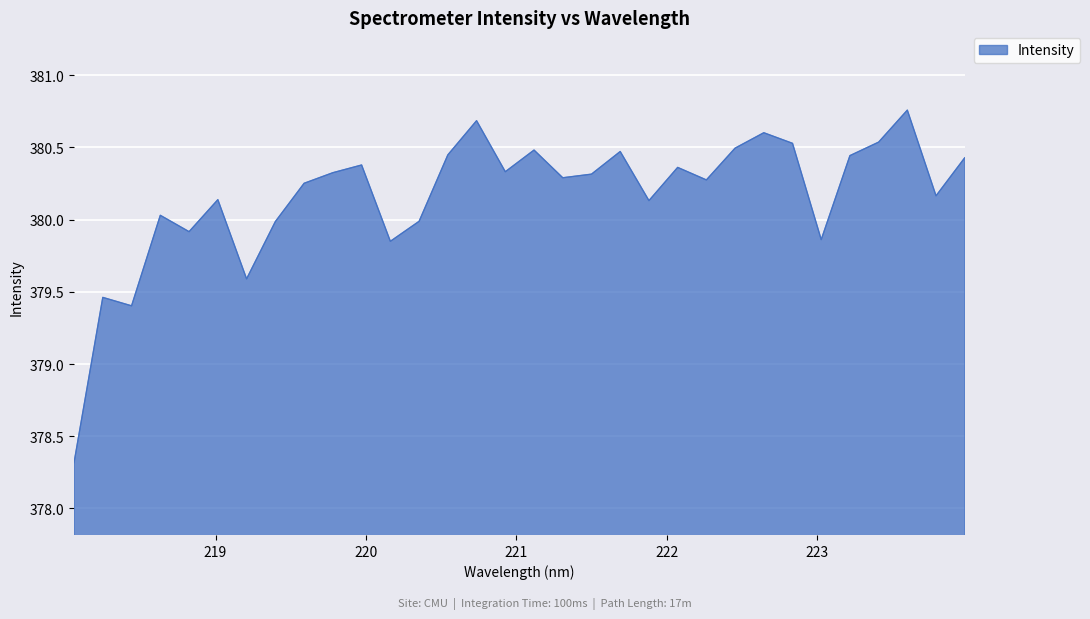

What is the difference between the maximum and minimum values?

2.4